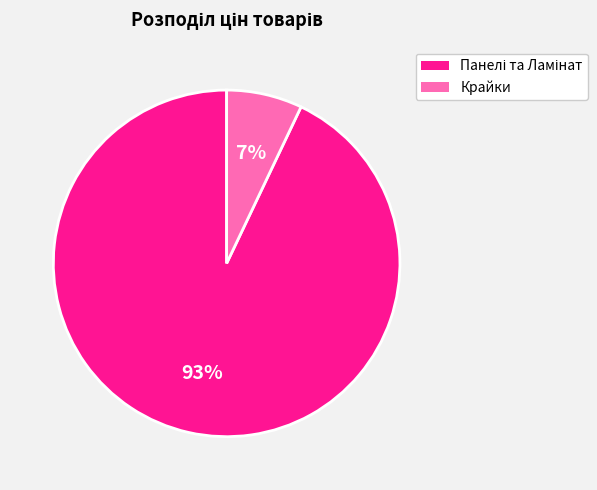

The Крайки slice represents 7% of the pie. True or false?

True